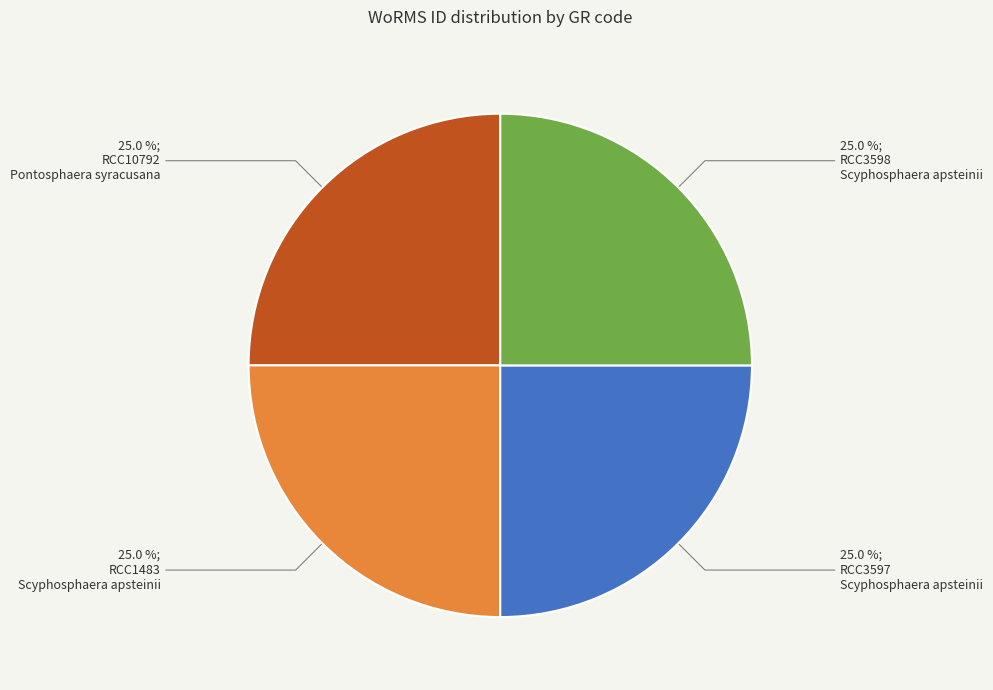

Is there a majority slice in this chart?

No